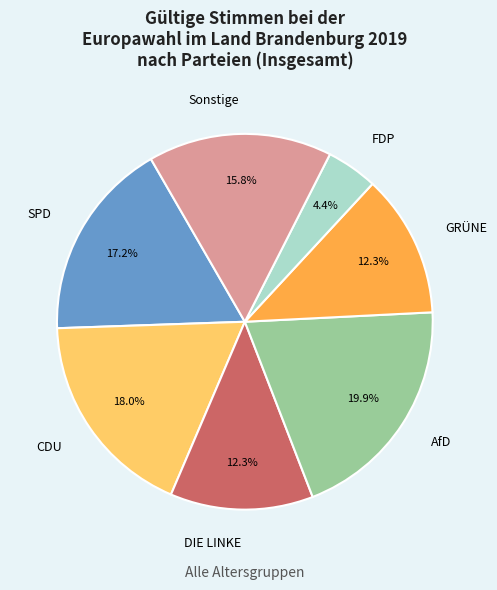

To the nearest percent, what is the average slice percentage?

14%